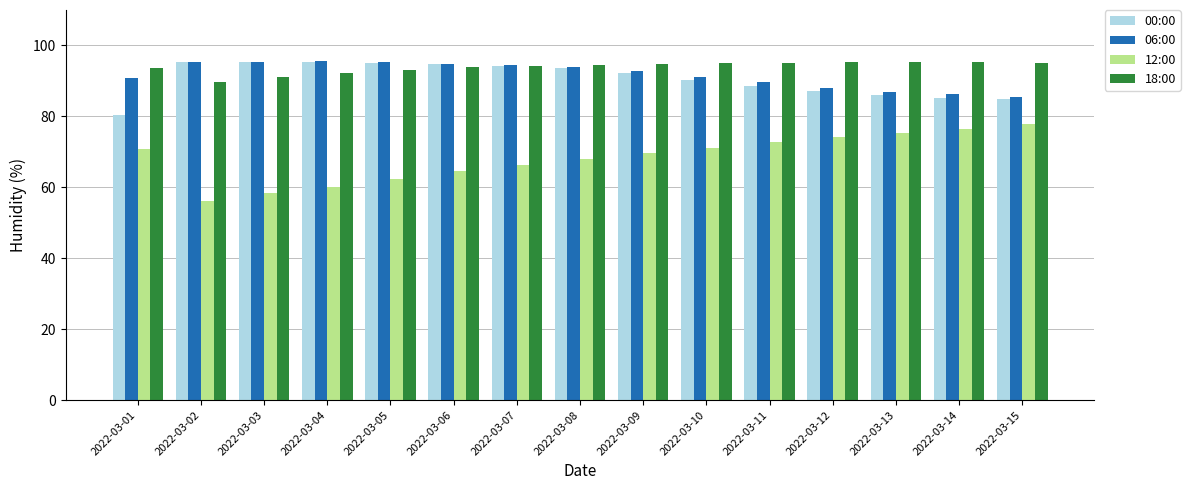

Is it true that 00:00 equals 54.2 at 2022-03-09?

False